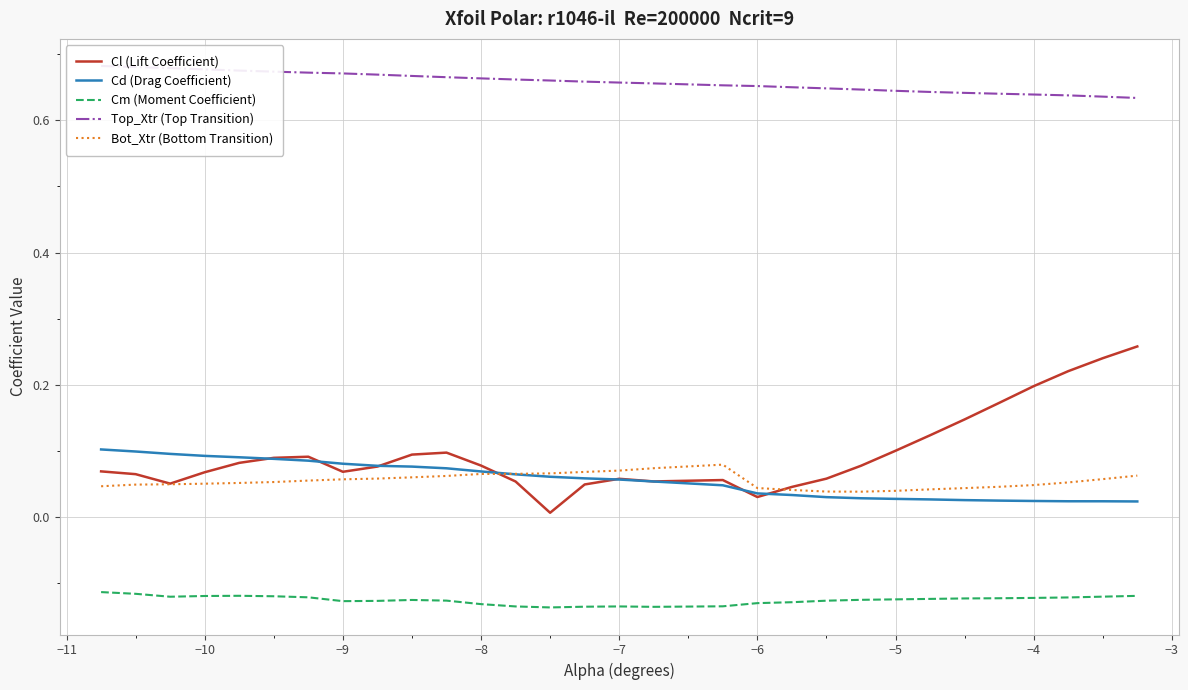

True or false: Bot_Xtr (Bottom Transition) and Top_Xtr (Top Transition) cross at least once.

False